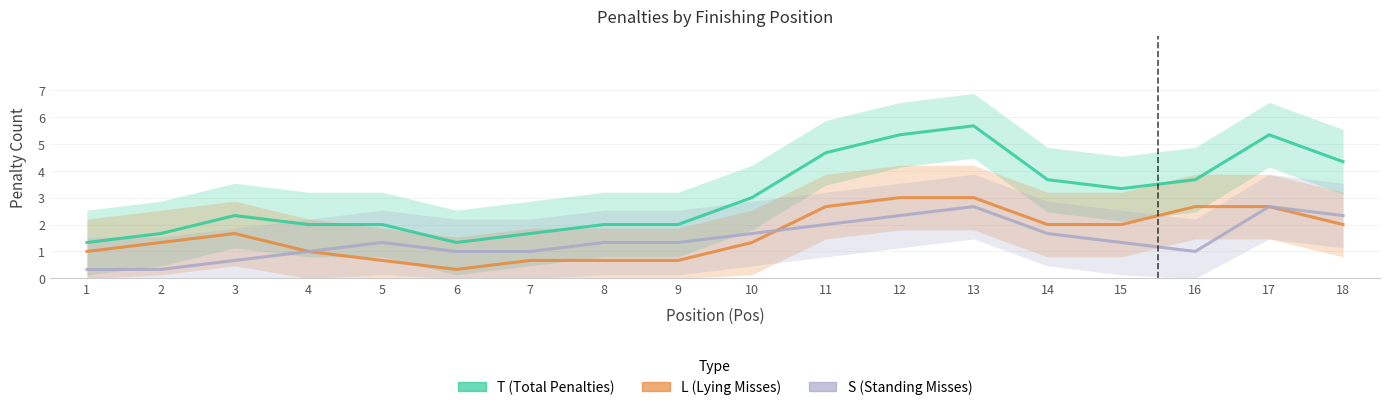

Where does the T (Total Penalties) series first go above 3?

11